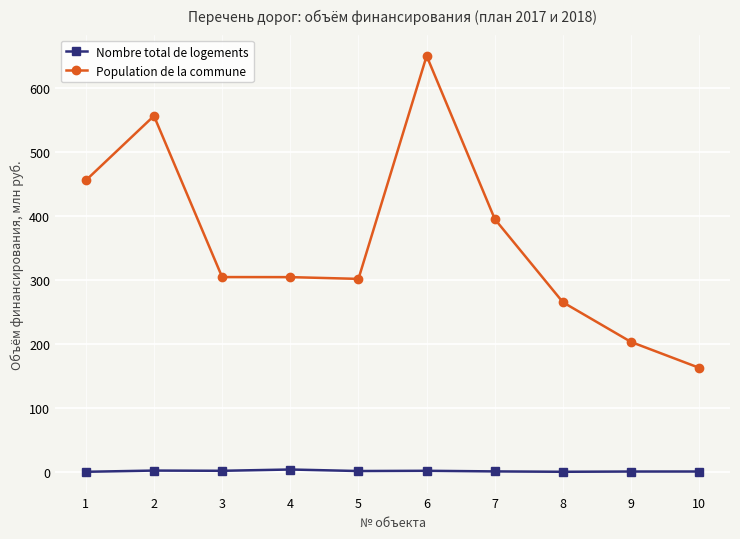

At which category is the sum across all series the highest?

6